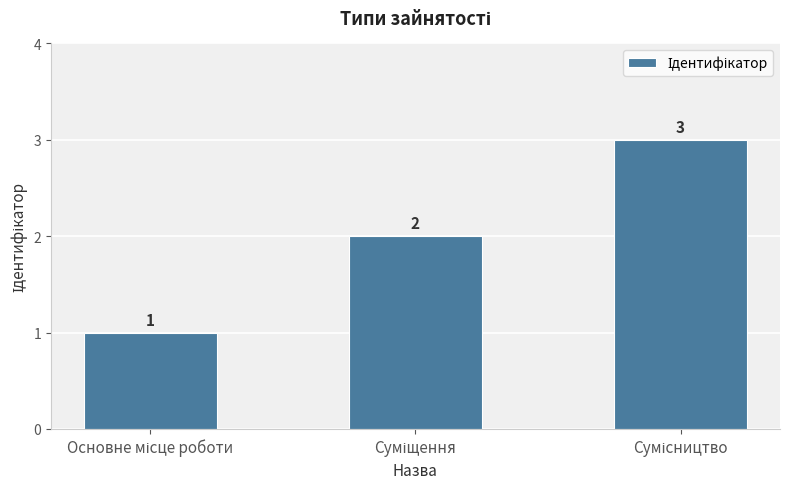

Reading left to right, transcribe all the data shown in this chart.

1	2	3